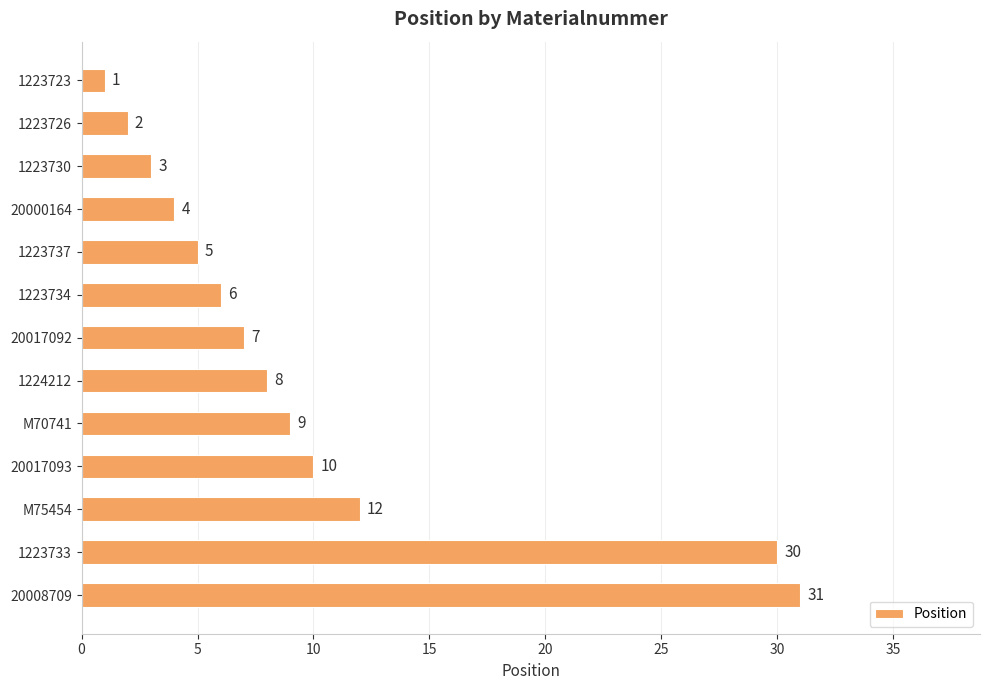

True or false: the data shows 5 at 1224212.

False